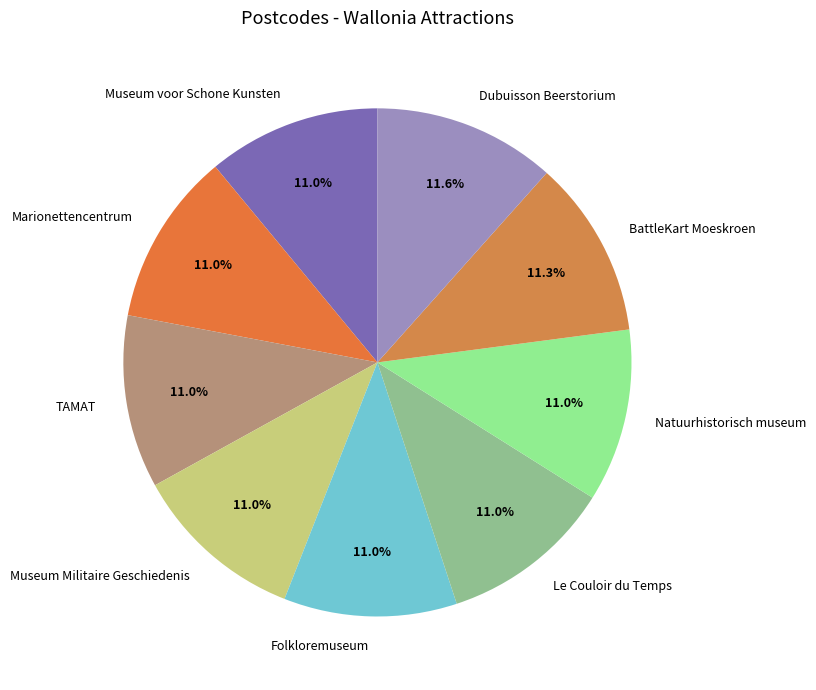

Is there any slice that represents more than half of the pie?

No